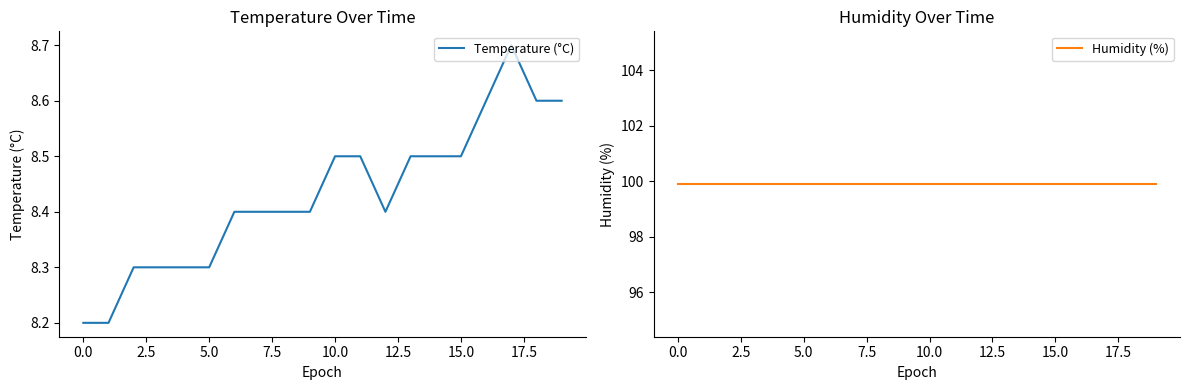

Rank the series by their average value, from highest to lowest.

Humidity (%), Temperature (°C)